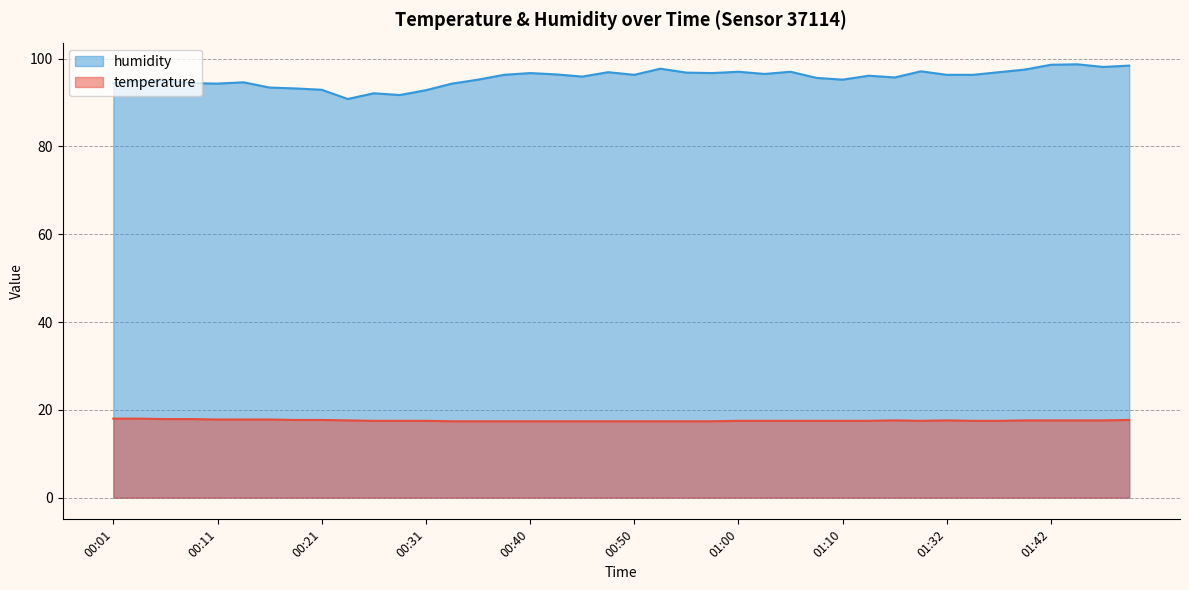

What is the difference between the highest and lowest values at 01:49?

80.7